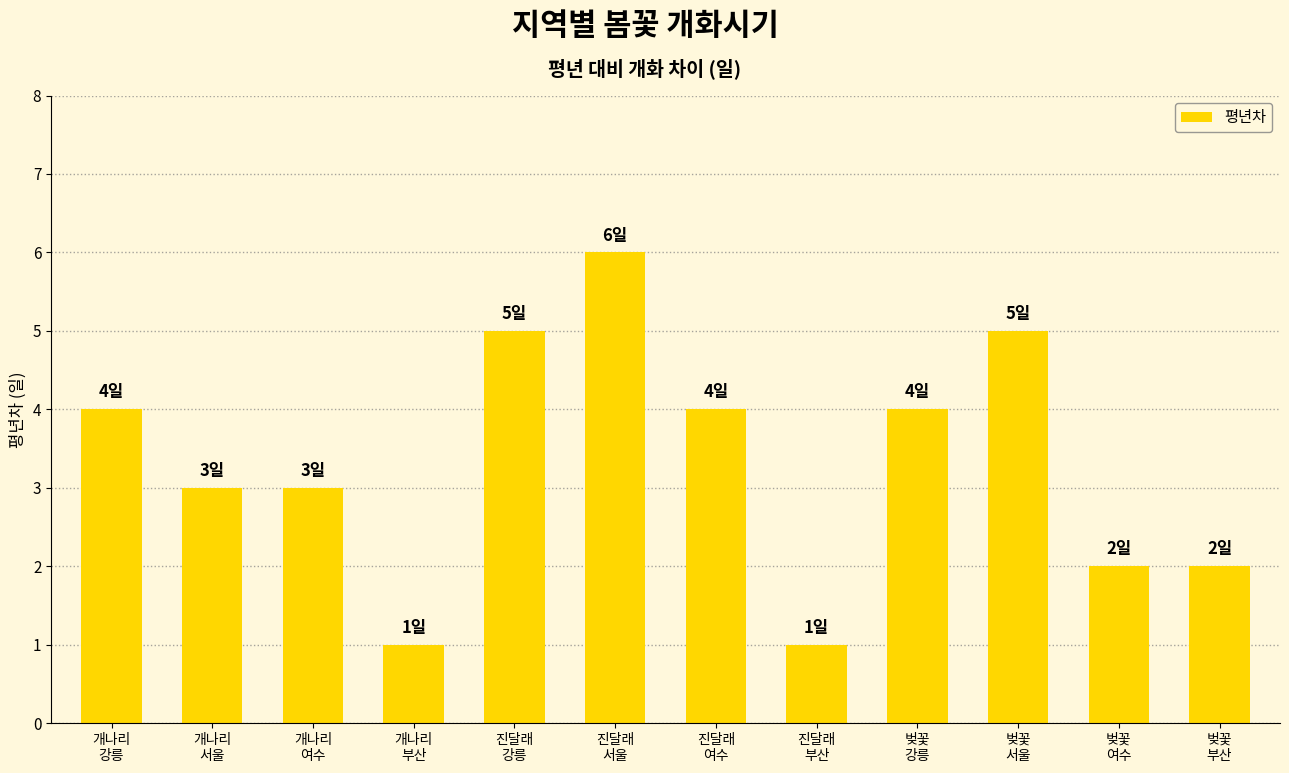

How many values are below 4?

6